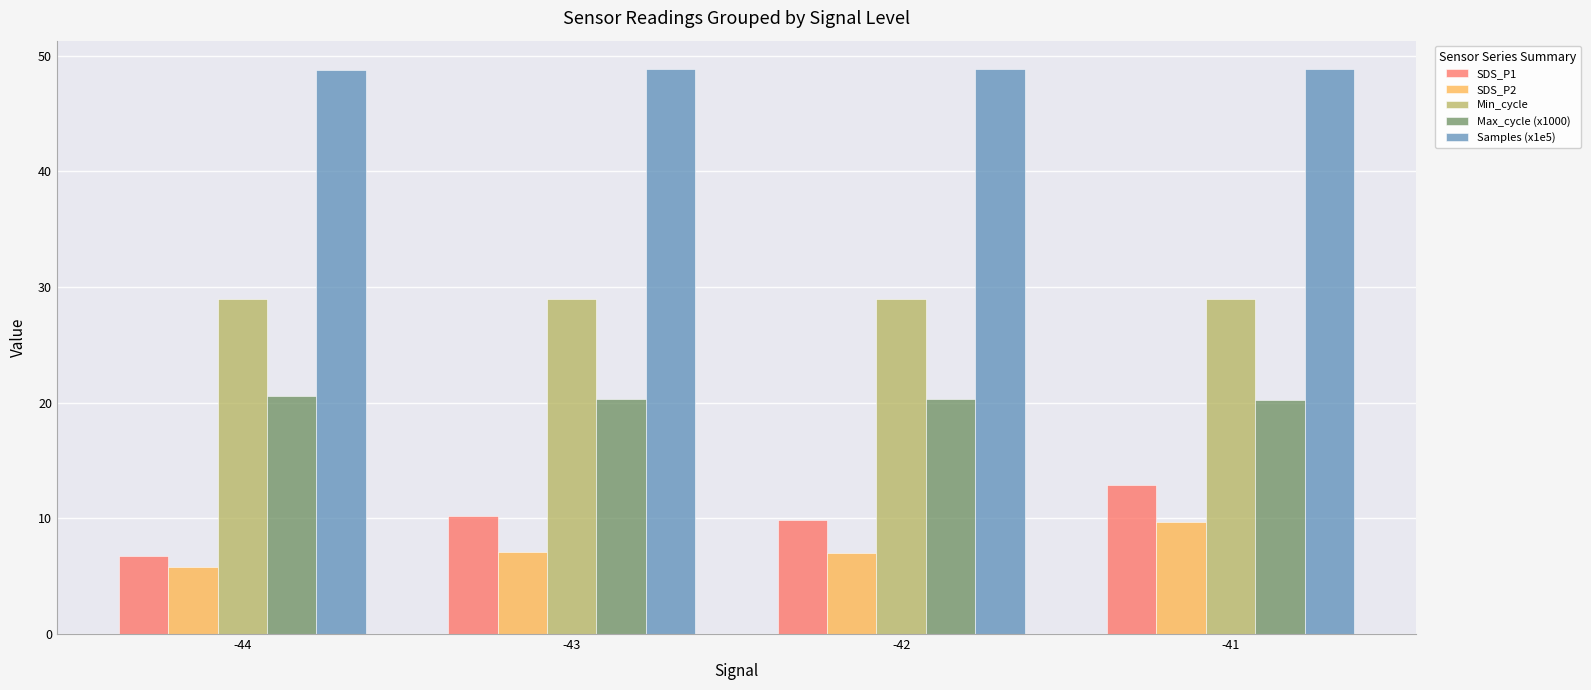

What is the difference between the second highest and minimum values in the Max_cycle (x1000) series?

0.1